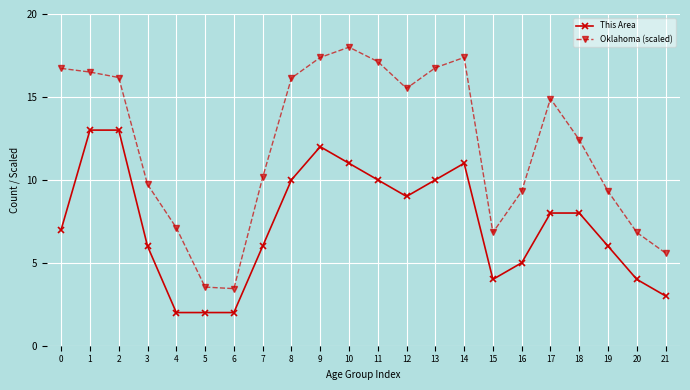

What is the difference between the second highest and minimum values in the Oklahoma (scaled) series?

13.9